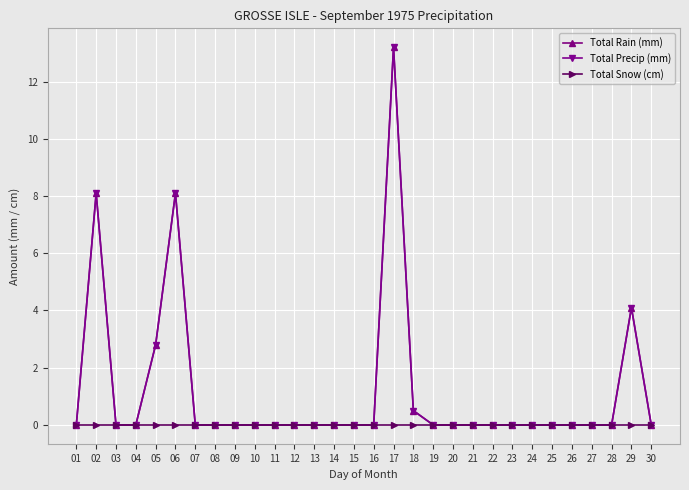

How many lines are shown in the chart?

3